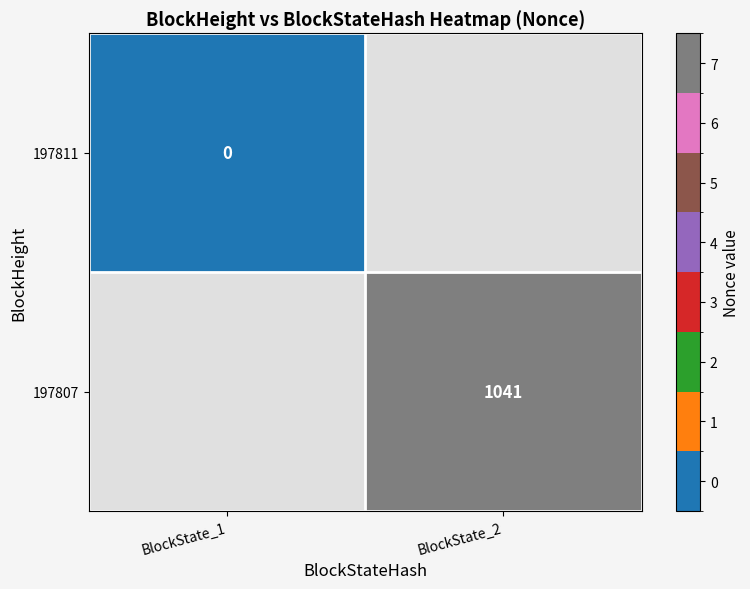

Is the value of 197811 at BlockState_1 greater than the value of 197807 at BlockState_2?

No